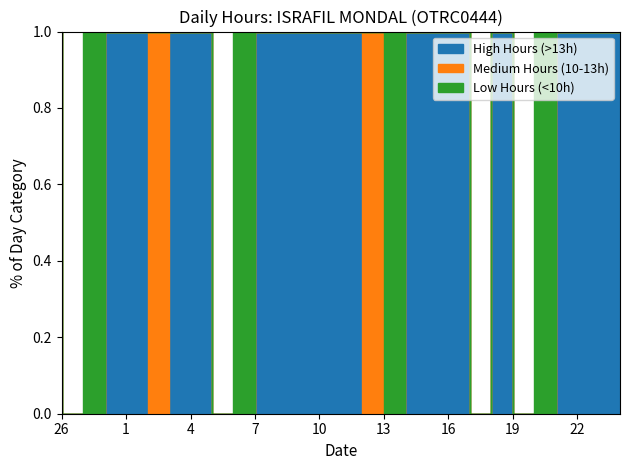

What is the label of the 22nd point from the left?

19